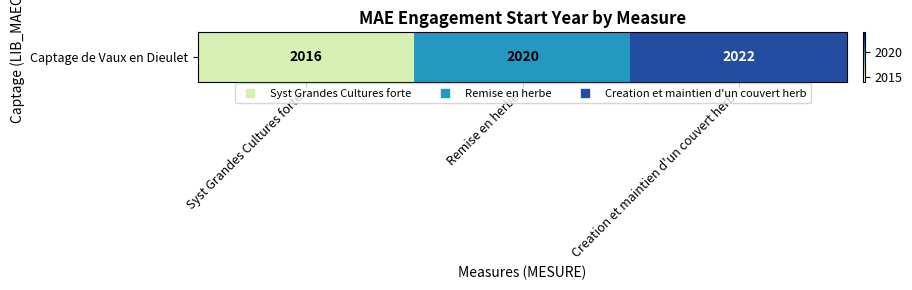

At which label does the data first exceed 2020?

Creation et maintien d'un couvert herb